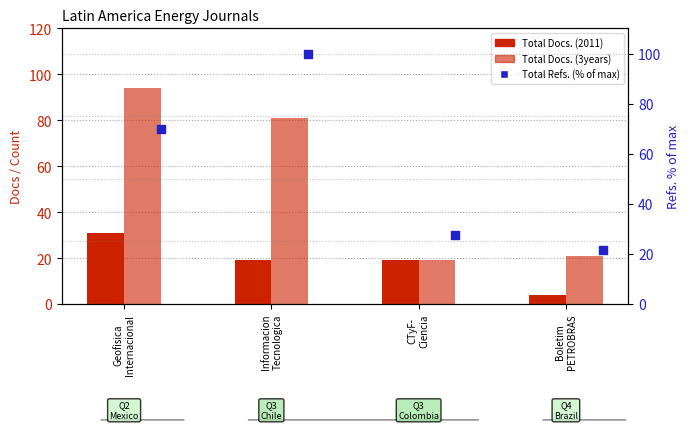

Which series contains the lowest Y value?

Total Docs. (2011)